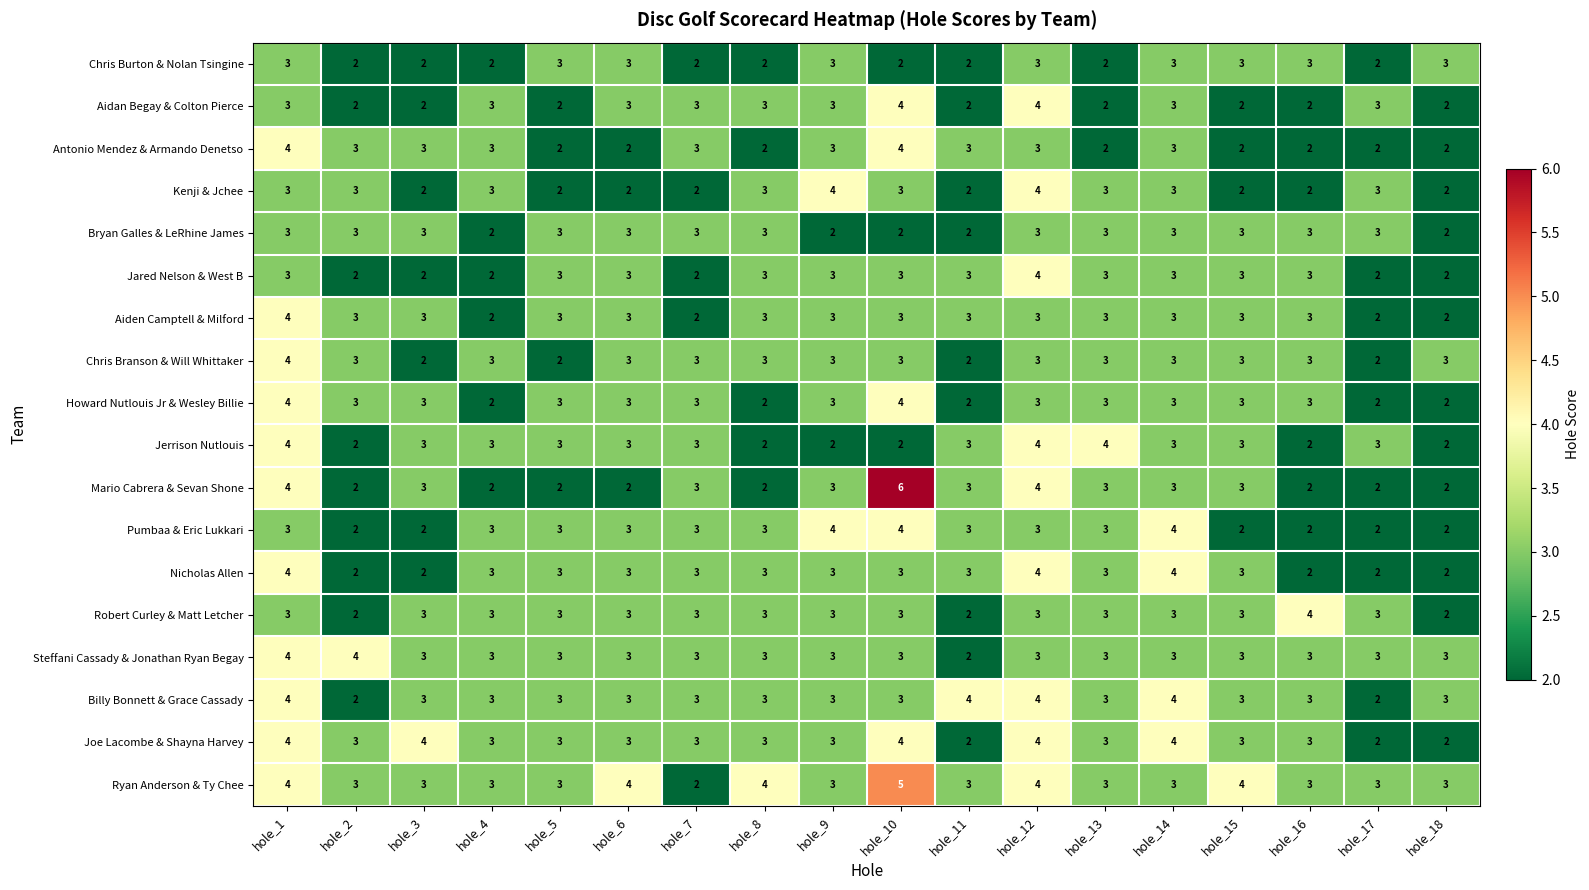

True or false: Chris Burton & Nolan Tsingine has a value of 3 at hole_15.

True